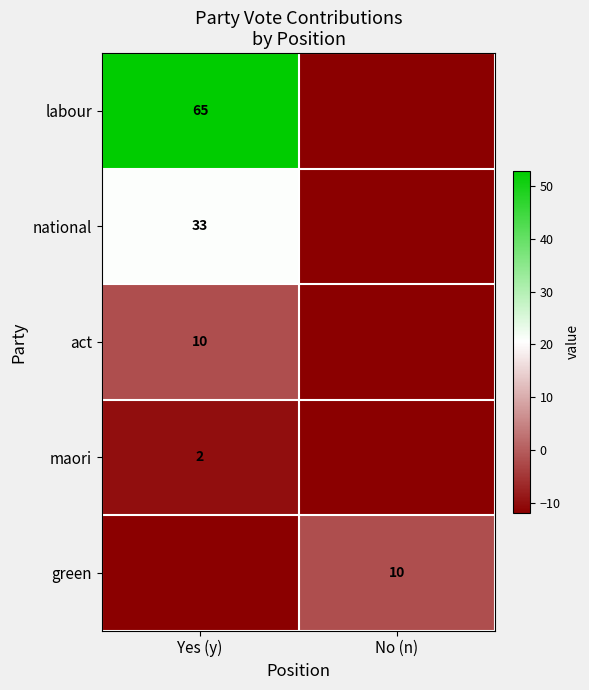

How many data points does each series have?

2